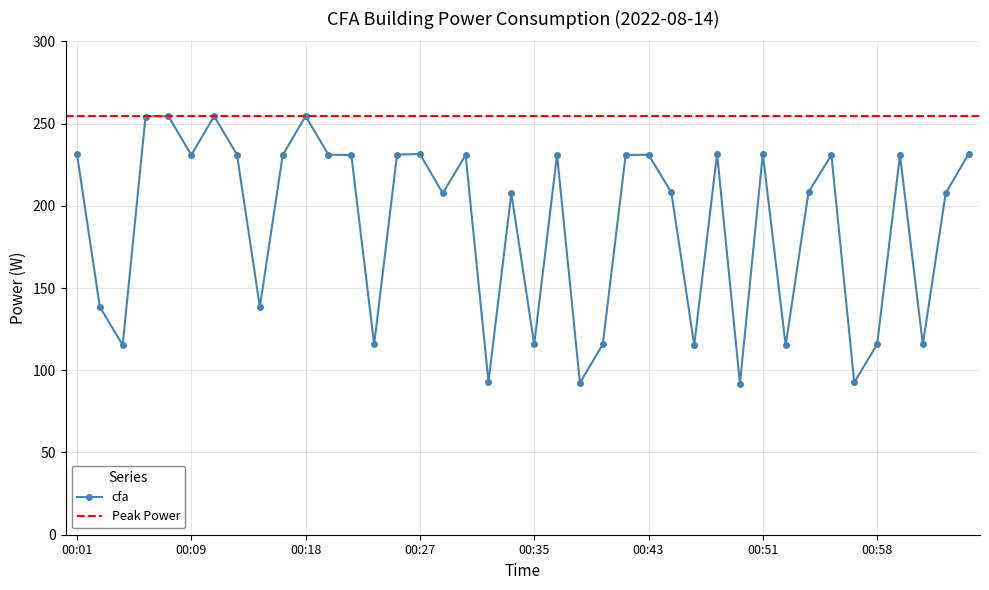

What is the label of the 25th point from the left?

00:41